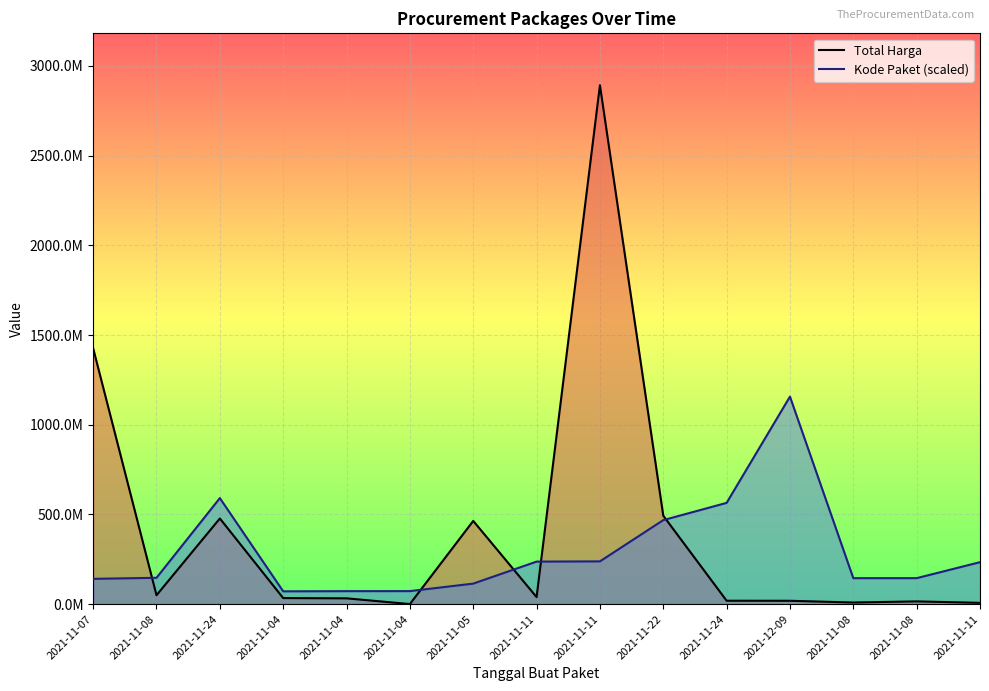

What is the greatest value displayed?

2892122000.0